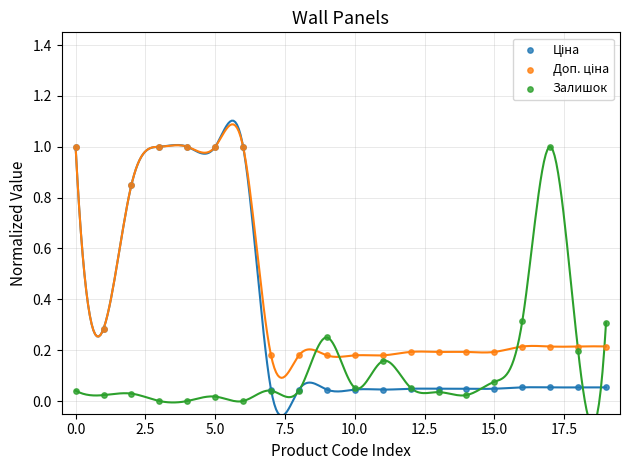

Which series reaches the minimum Y coordinate?

Залишок